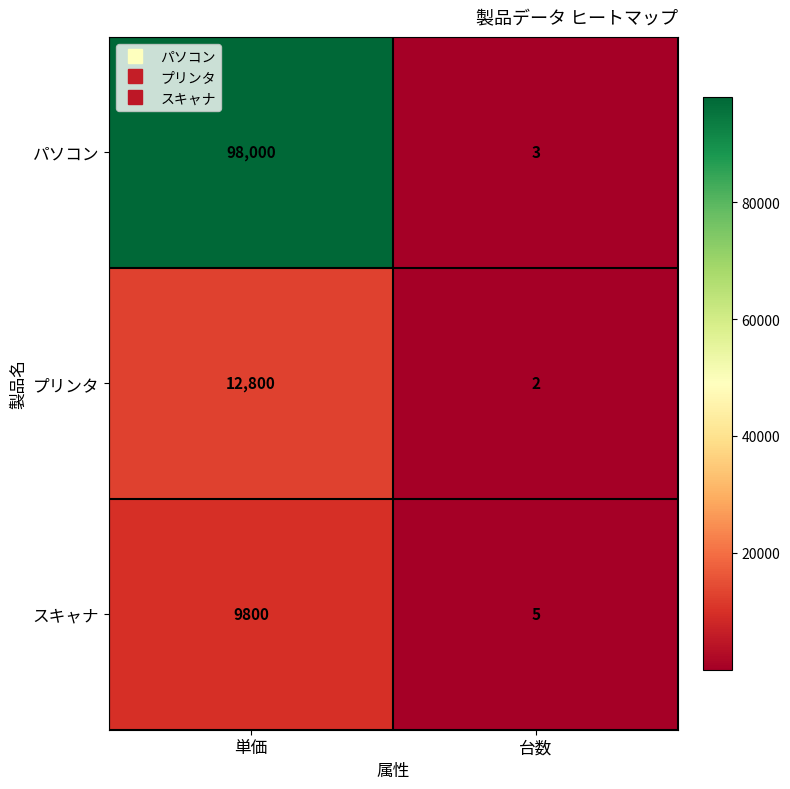

At which label is パソコン closest to 49001?

台数